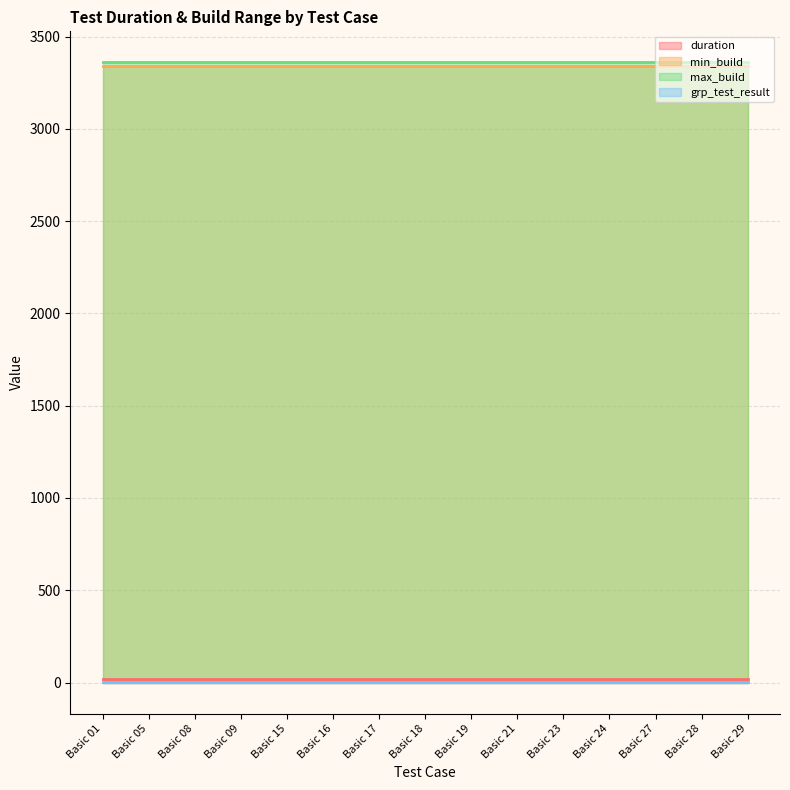

What is the value of the duration point at the 1st from the left?

21.5